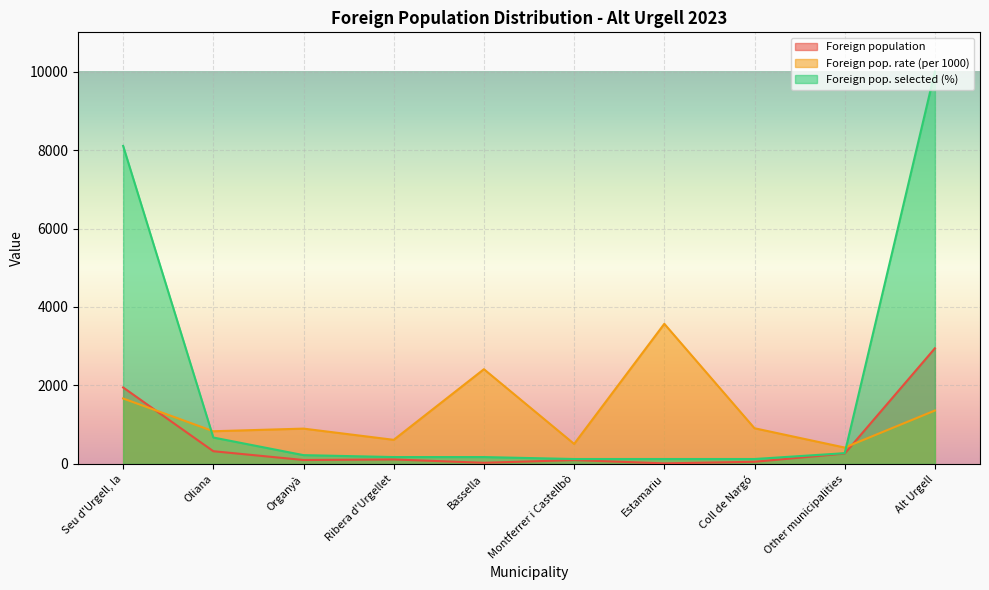

At which category is the sum across all series the highest?

Alt Urgell